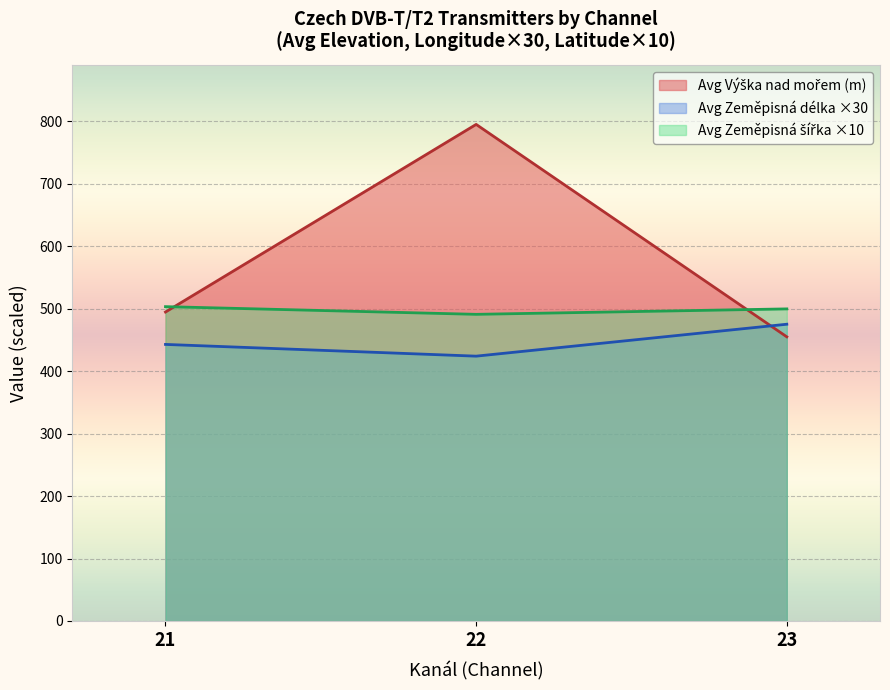

Is it true that Zeměpisná šířka equals 75.0 at 23?

False